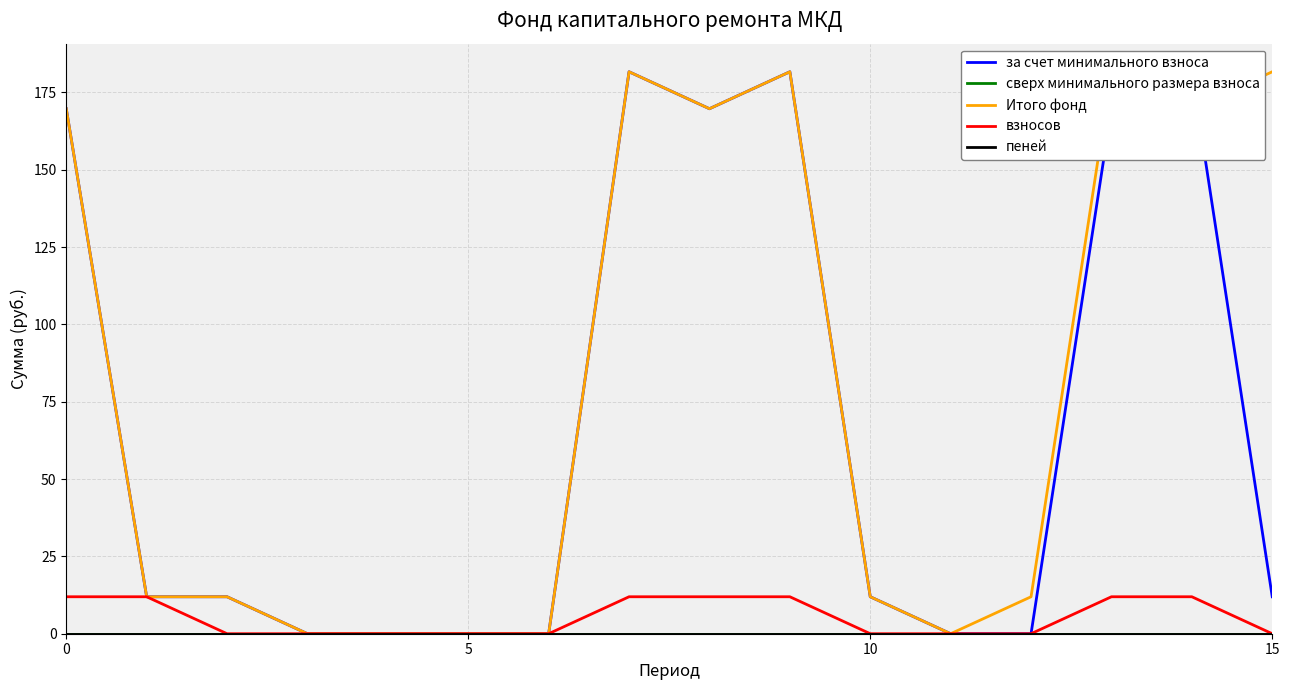

True or false: пеней and взносов intersect in this chart.

False